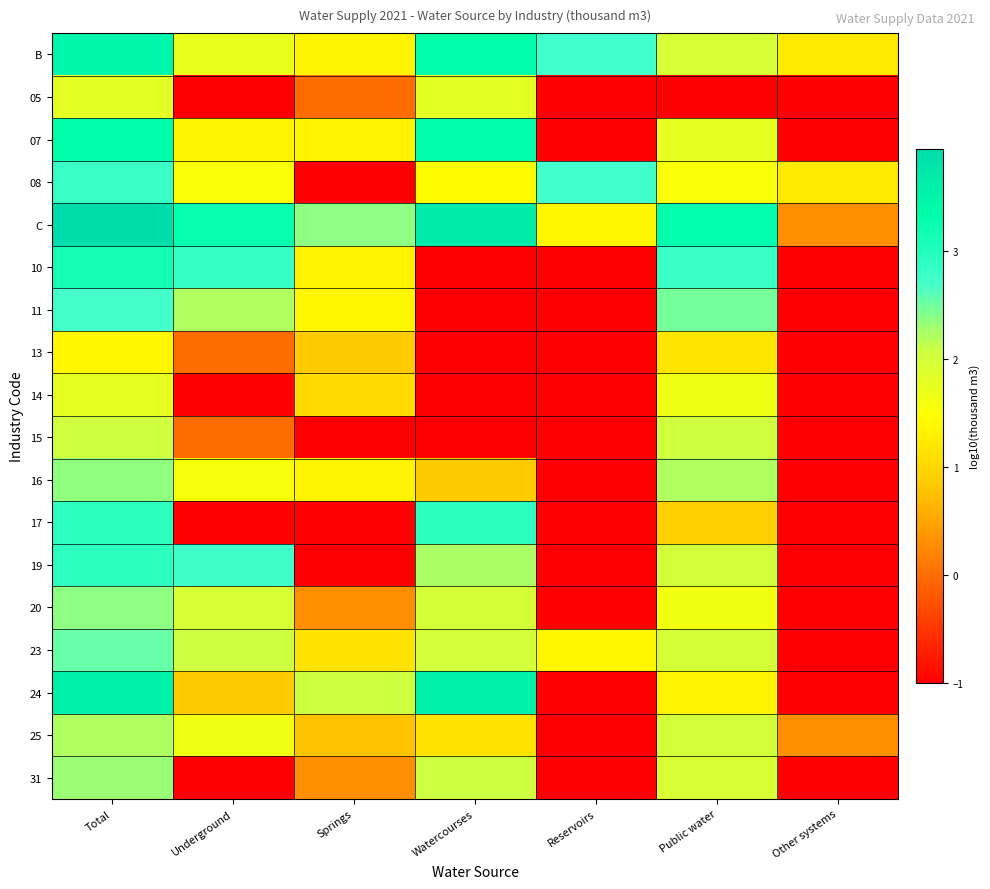

How many data points does each series have?

7